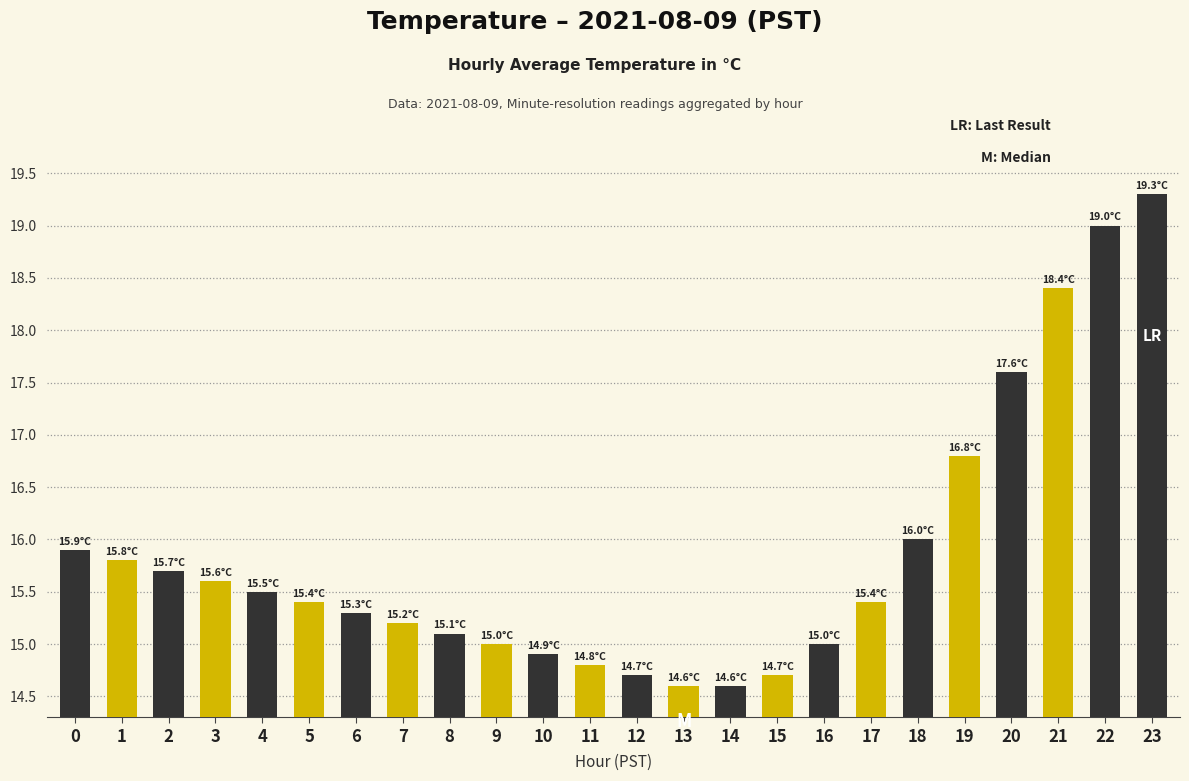

Are the bars grouped side by side (vs. stacked)?

No